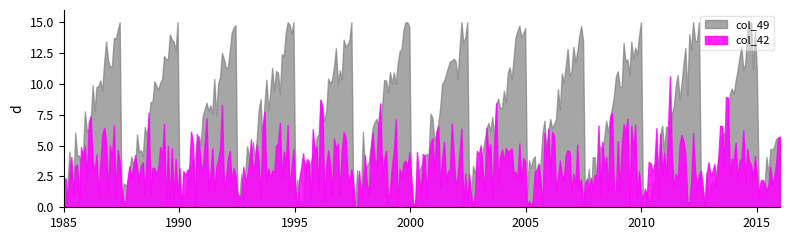

Rank the series by their maximum value, from highest to lowest.

col_49, col_42